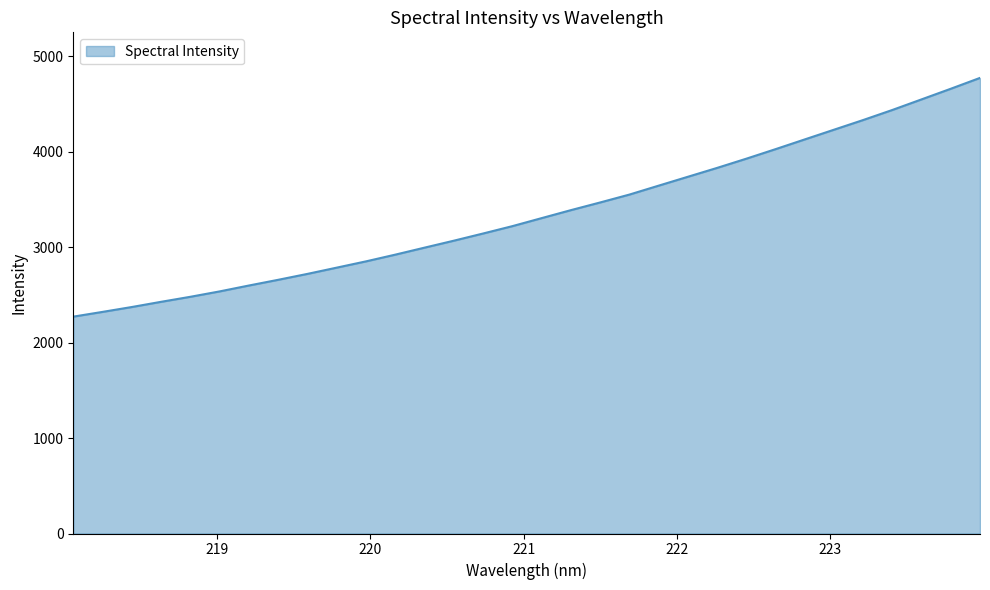

What is the difference between the maximum and second lowest values?

2451.5